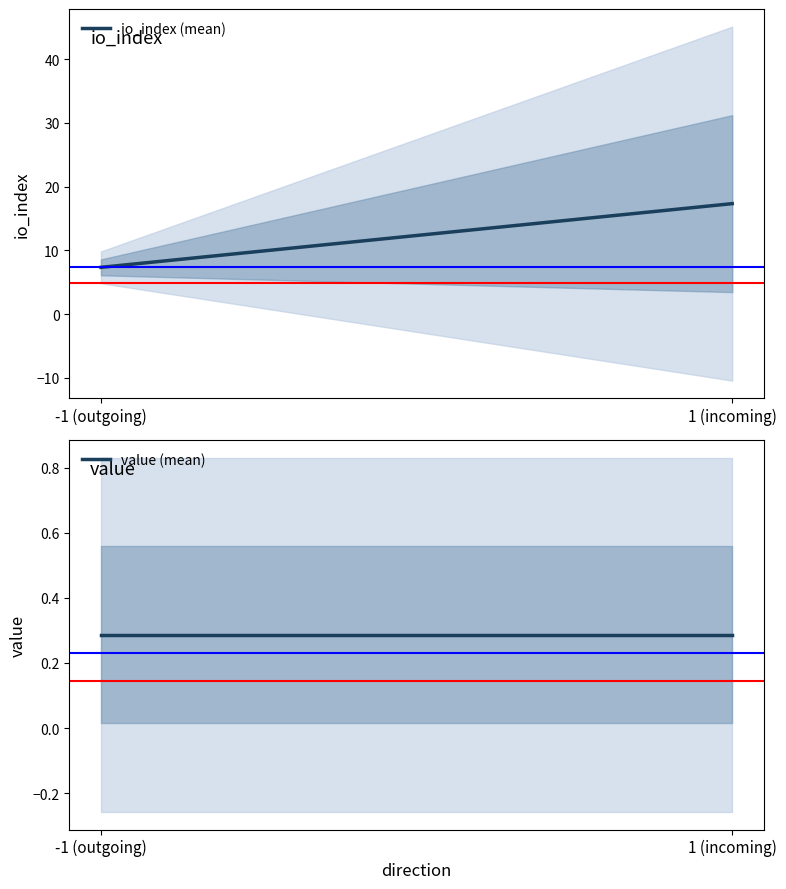

What is the lowest value of the value (mean) series?

0.3